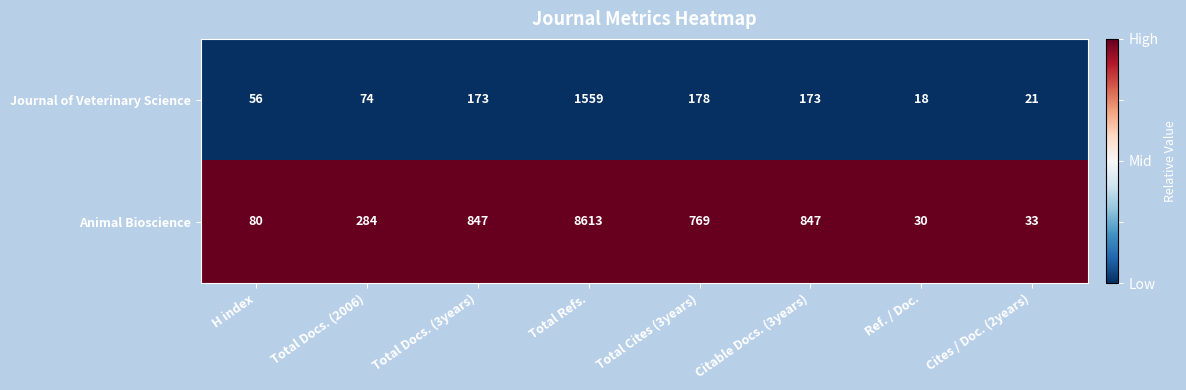

List the series in order of their overall mean, highest first.

Animal Bioscience, Journal of Veterinary Science